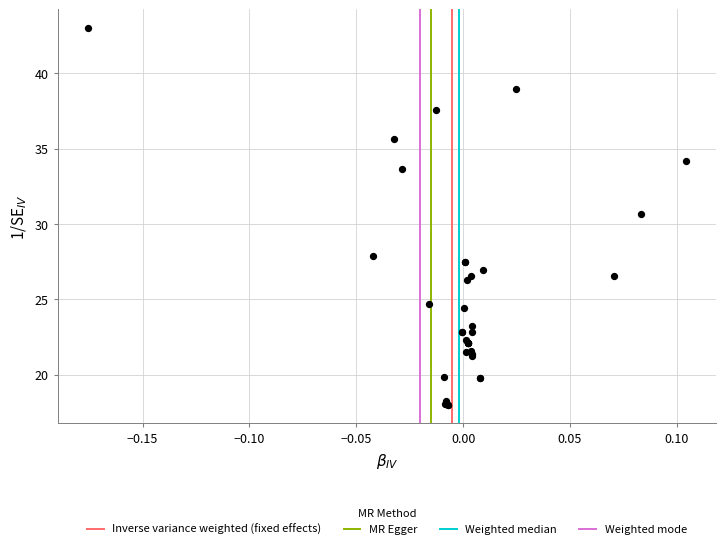

What Y value in the scatter plot is closest to 30?

30.7